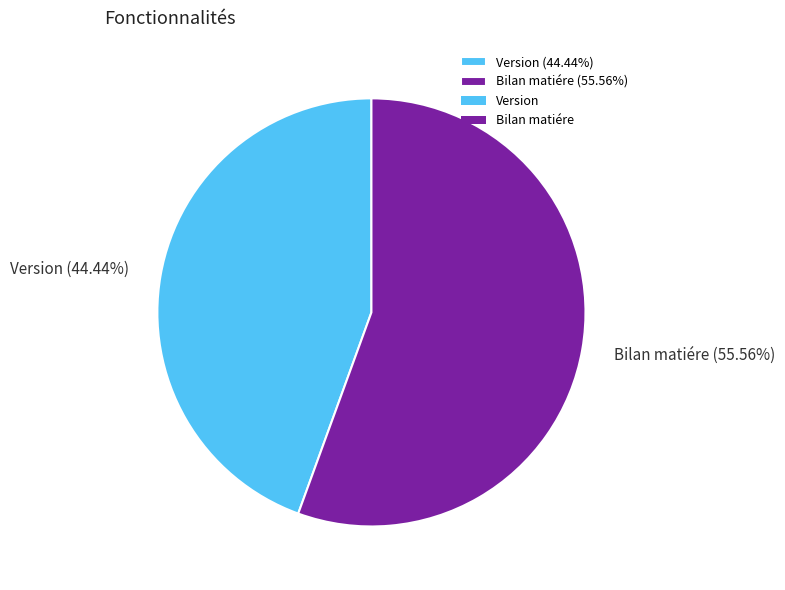

Do Bilan matiére and Version together represent more than half of the pie?

Yes